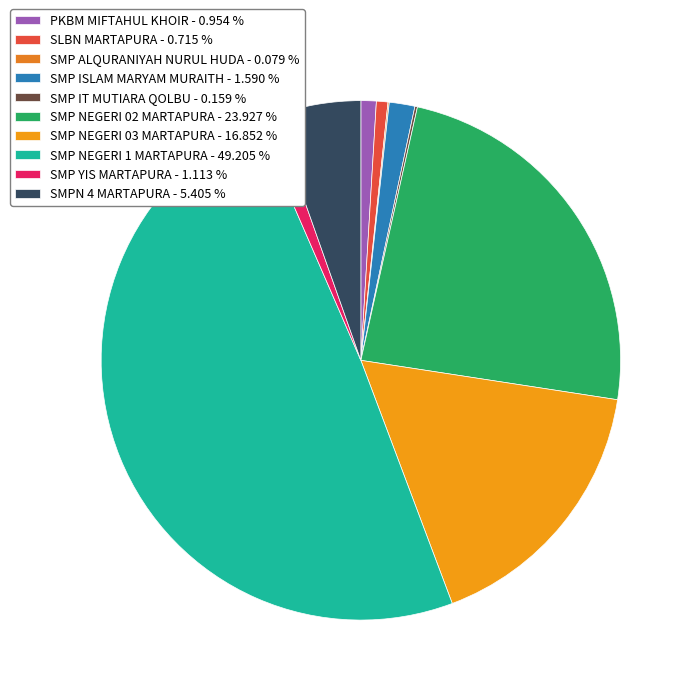

Do SMP ALQURANIYAH NURUL HUDA and SMP YIS MARTAPURA together represent more than half of the pie?

No